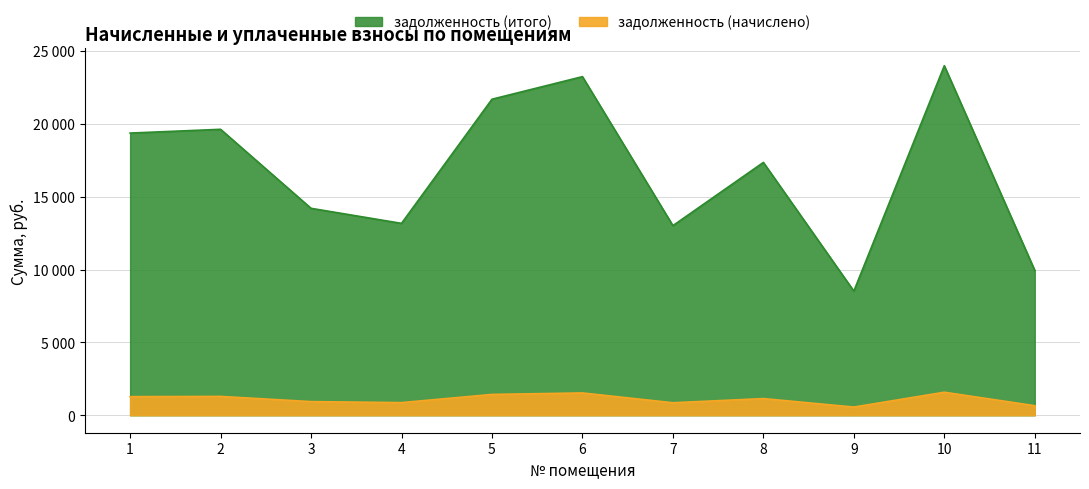

What is the difference between the maximum and second lowest values in the задолженность (итого) series?

14046.6